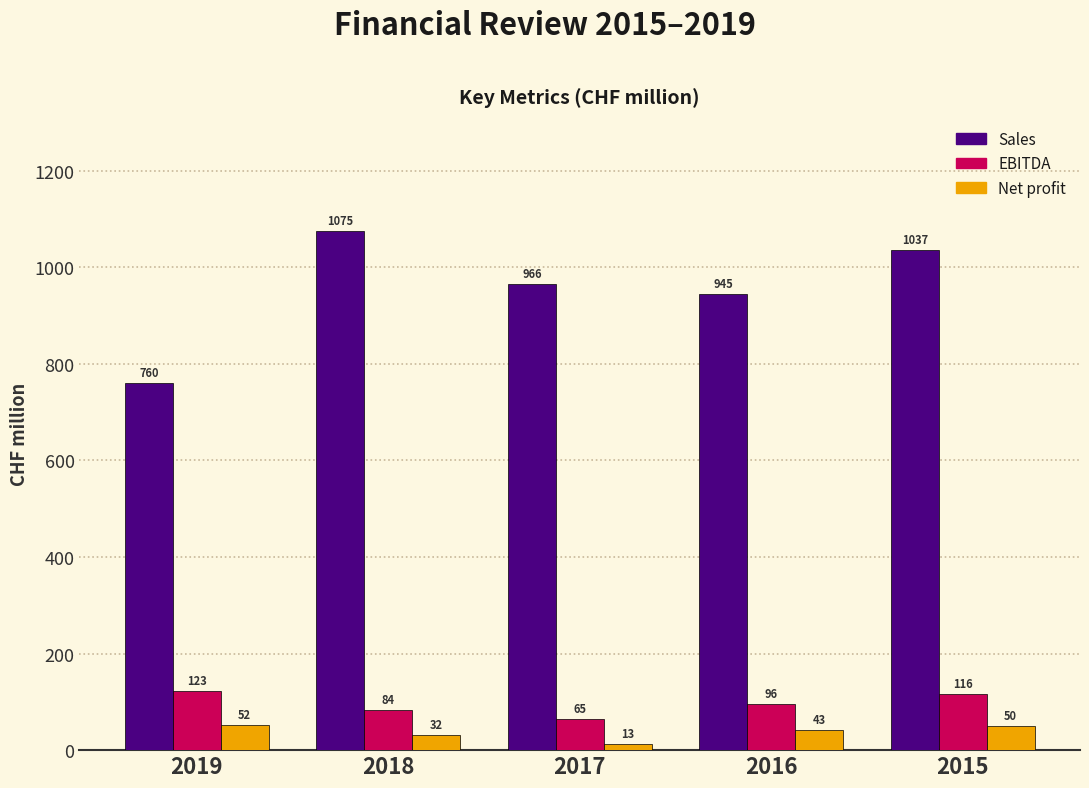

What value does the Net profit series have at 2017?

13.3